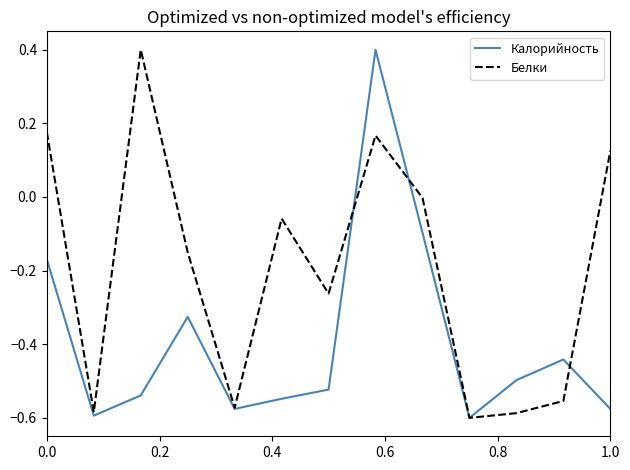

Rank the series by their average value, from lowest to highest.

Калорийность, Белки